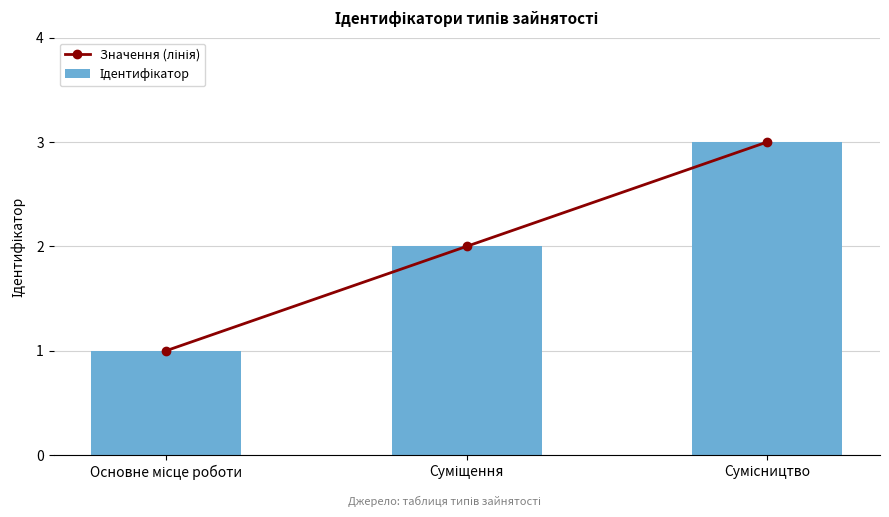

The Значення (лінія) series shows 1 at Основне місце роботи. True or false?

False